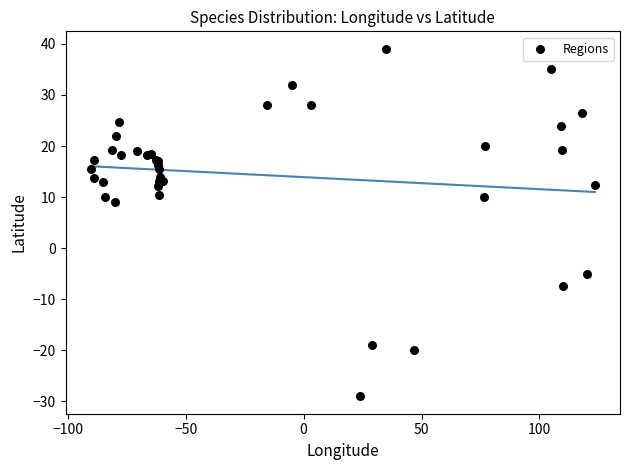

What Y value in the scatter plot is closest to 5?

9.0